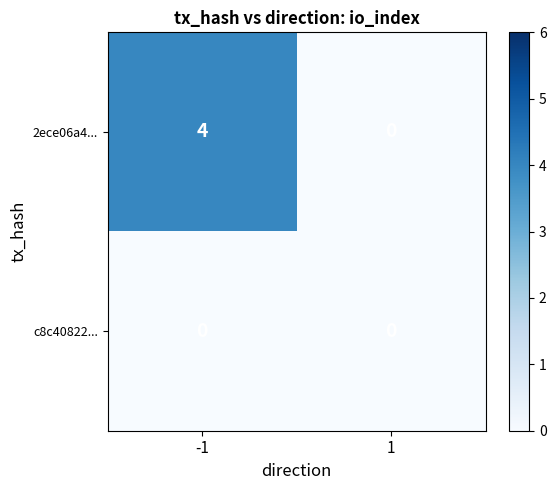

Rank the series at -1 from lowest to highest value.

c8c40822..., 2ece06a4...